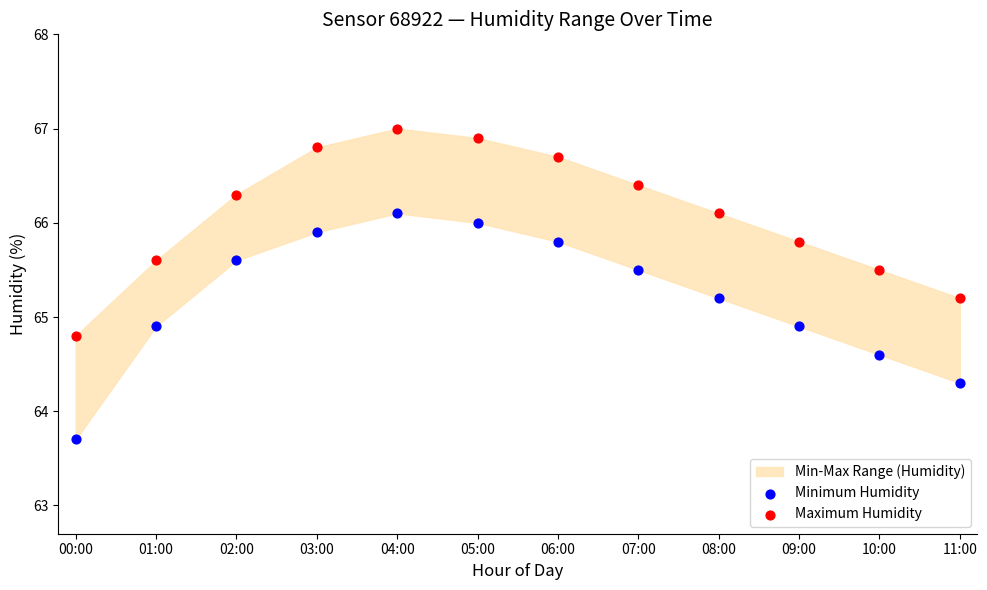

Which series has the widest spread of Y values?

Minimum Humidity